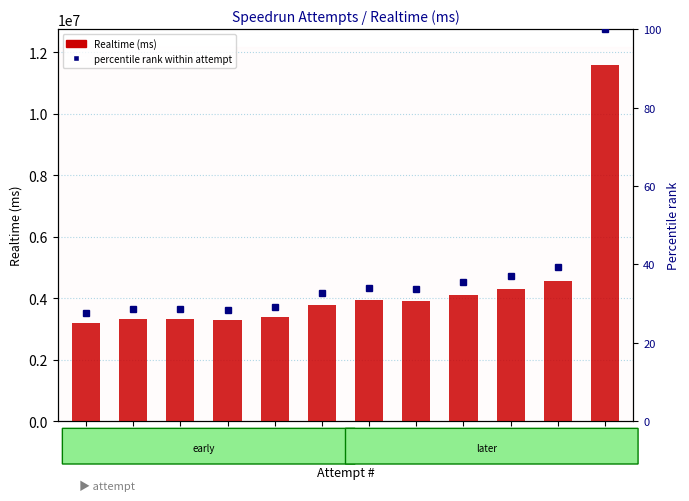

Where is Realtime (ms) nearest to the value 7400682?

Att#5